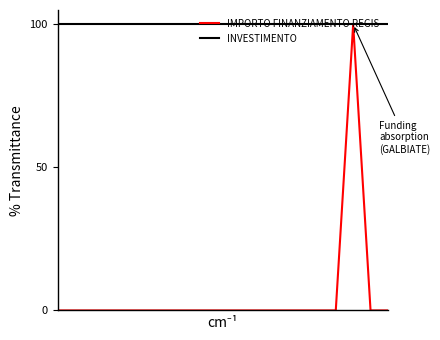

Which series has the largest range (max minus min)?

IMPORTO FINANZIAMENTO REGIS